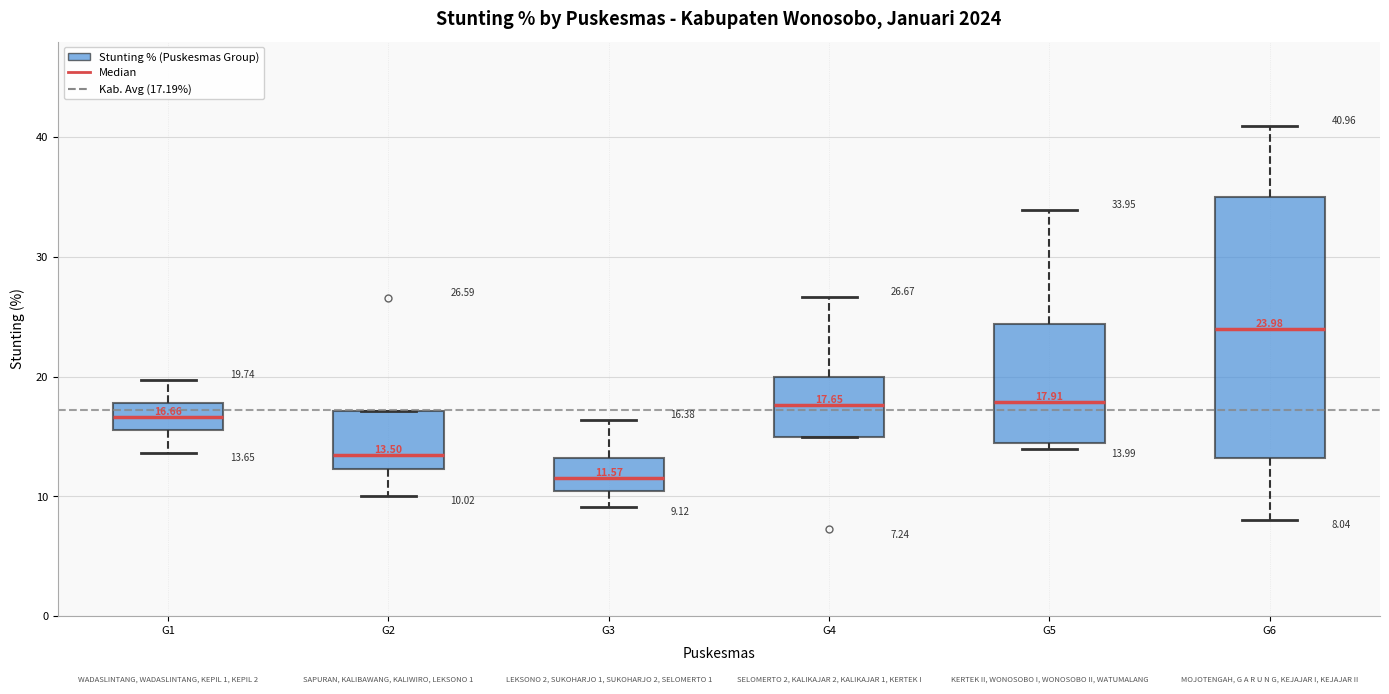

Comparing the boxes themselves (not the whiskers), which one is the tallest?

G6